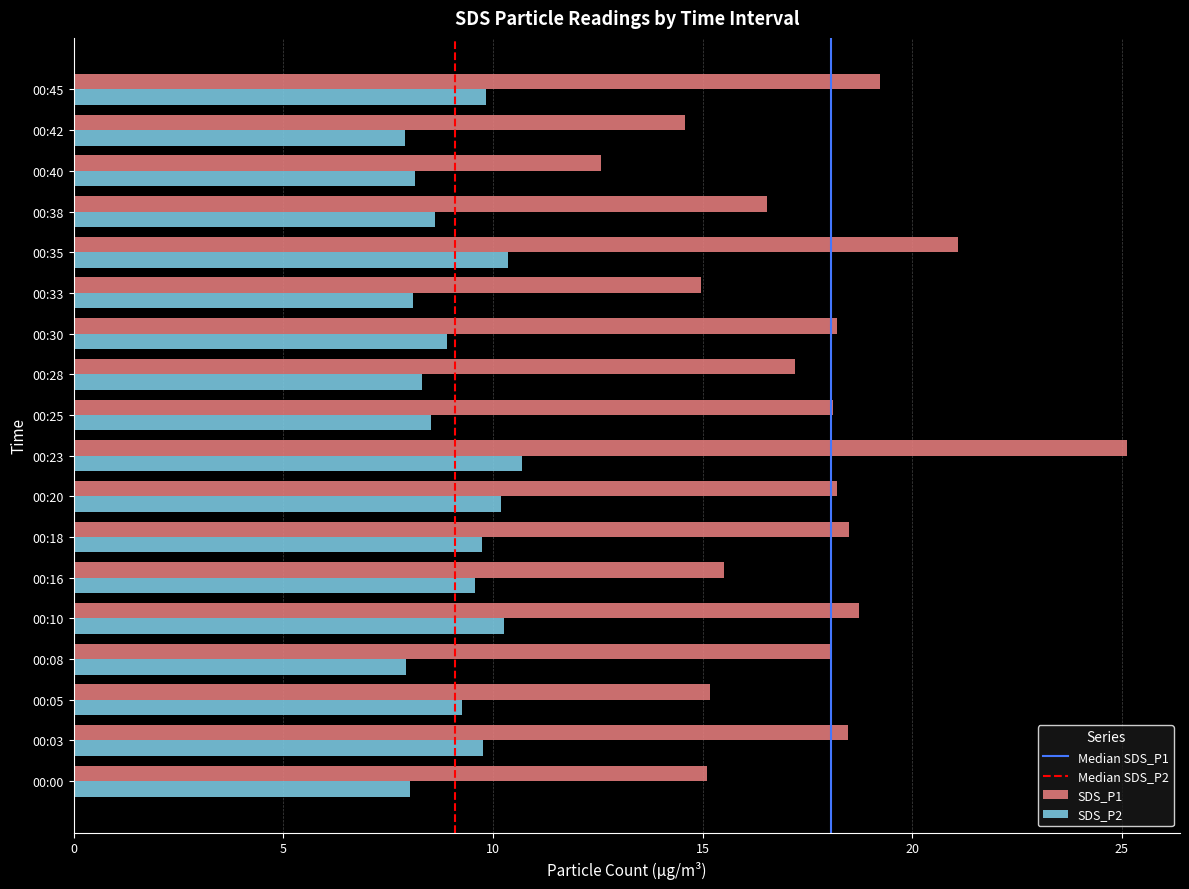

What is the maximum value shown in the chart?

25.1